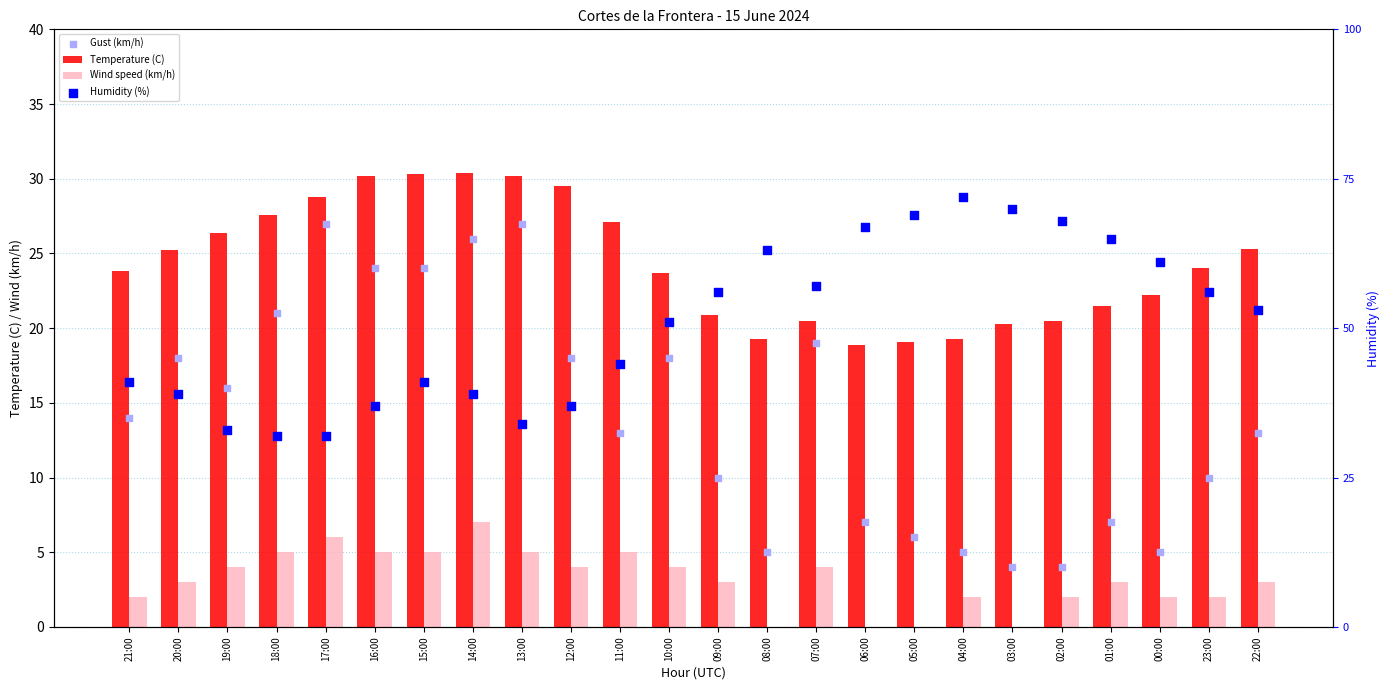

Is the value of Wind speed (km/h) at 23:00 greater than the value of Gust (km/h) at 05:00?

No